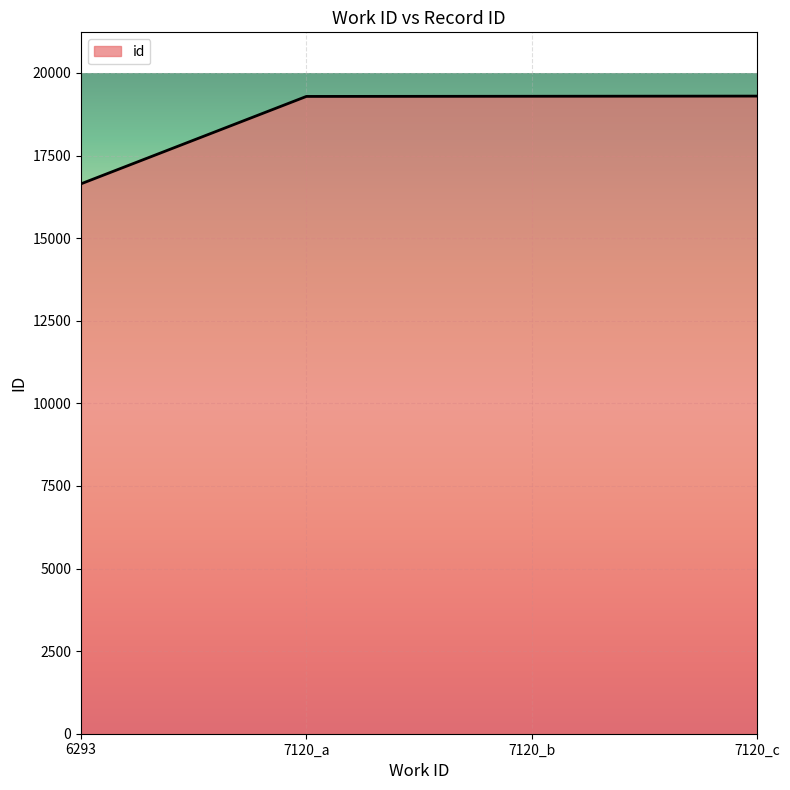

The value at 6293 is 29190. True or false?

False